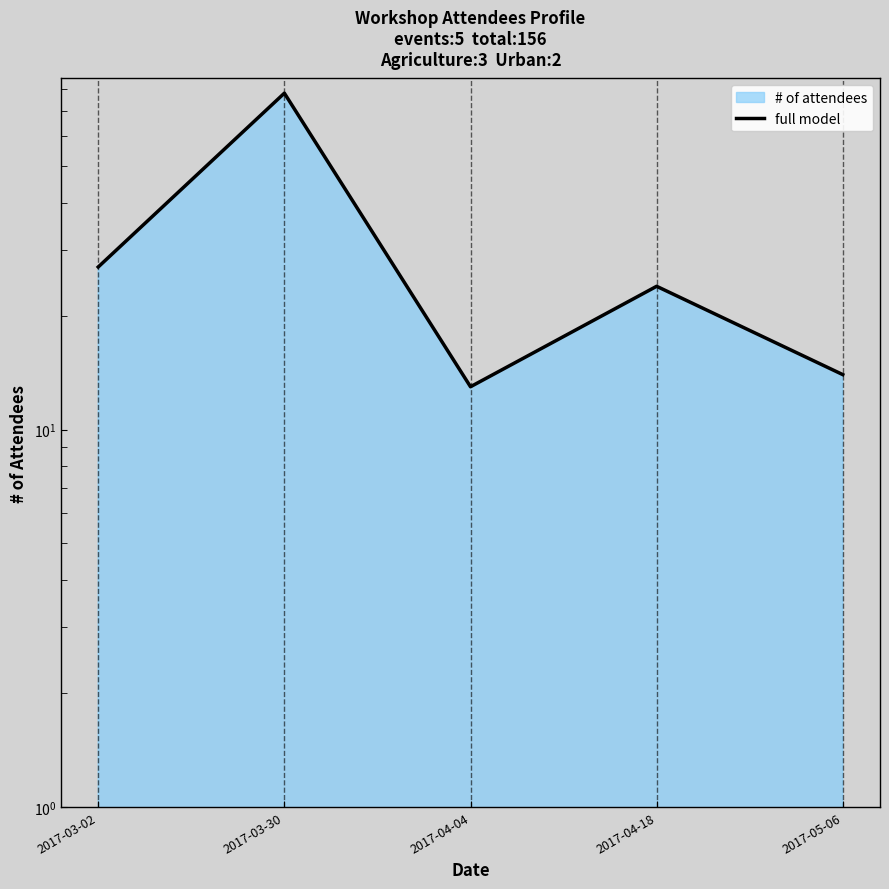

List the labels in order of value, largest first.

2017-03-30, 2017-03-02, 2017-04-18, 2017-05-06, 2017-04-04